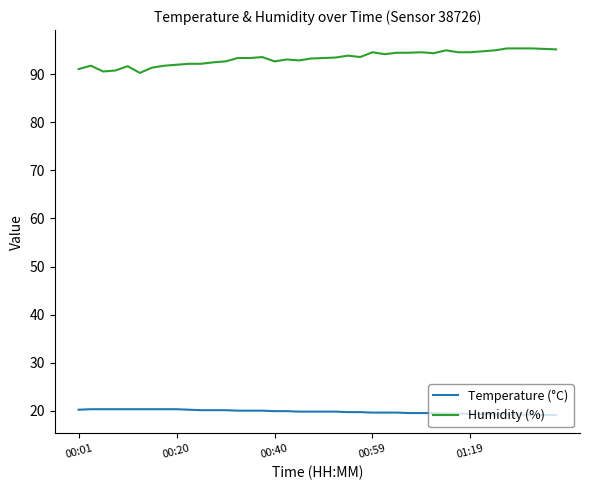

What is the difference between the second highest and second lowest values in the Temperature (°C) series?

1.2